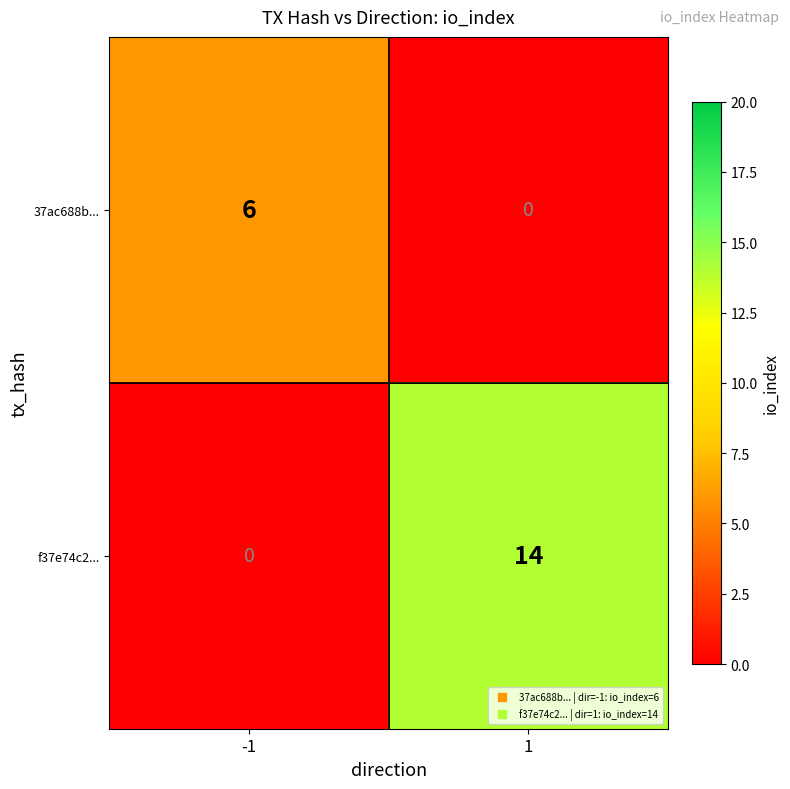

How many series are shown in this chart?

2